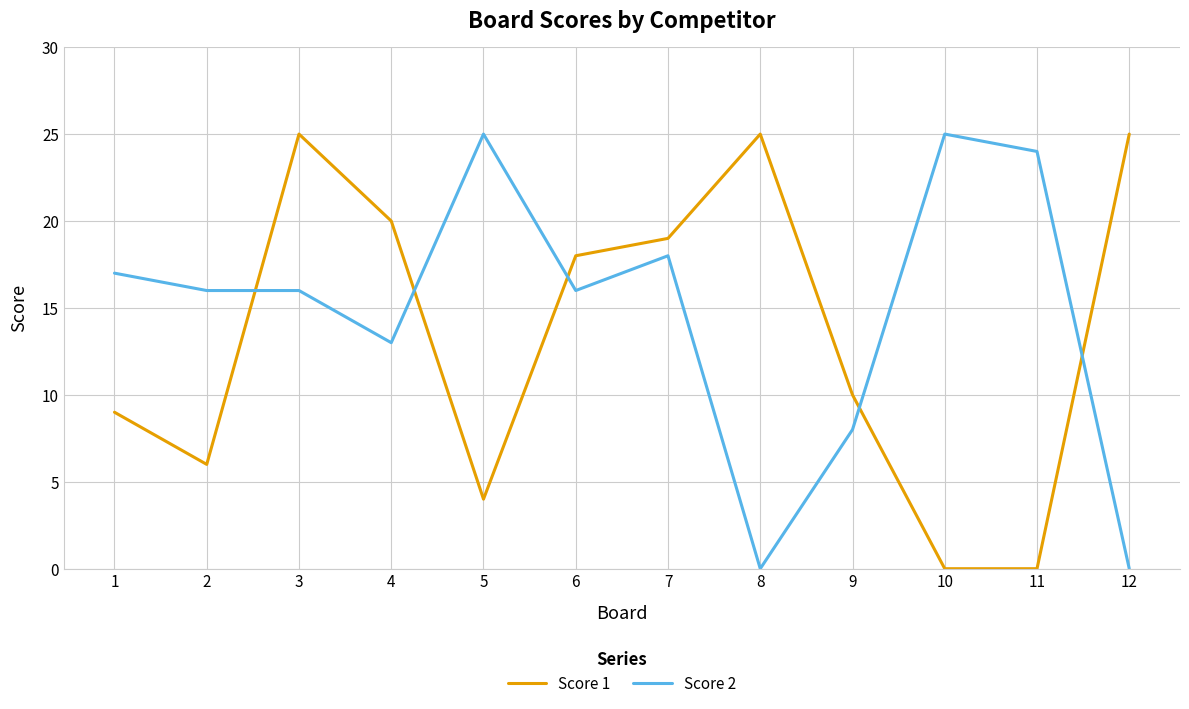

Rank the series by their average value, from highest to lowest.

Score 2, Score 1